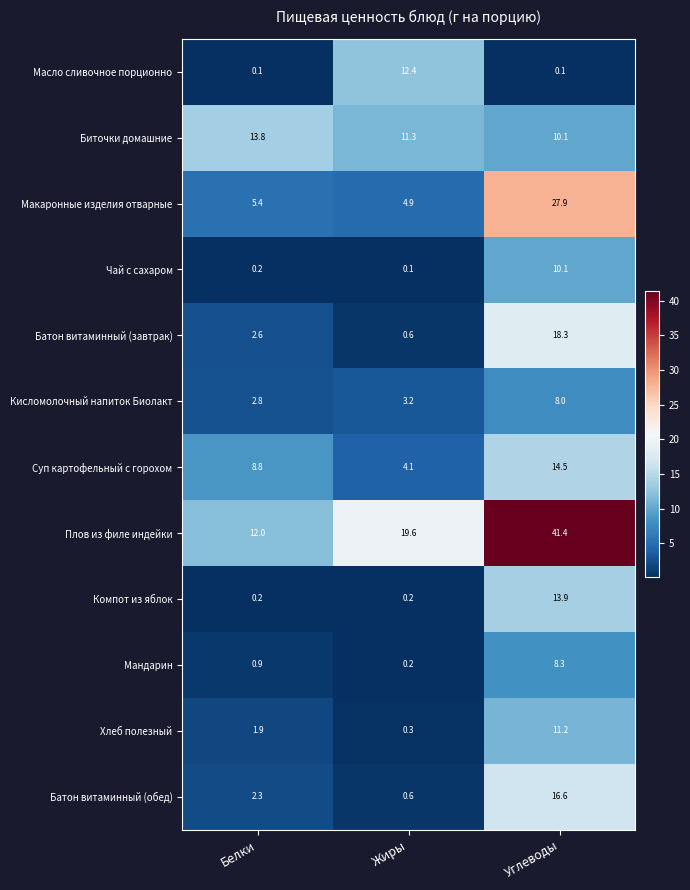

What is the difference between the Батон витаминный (обед) values at Углеводы and Жиры?

16.0